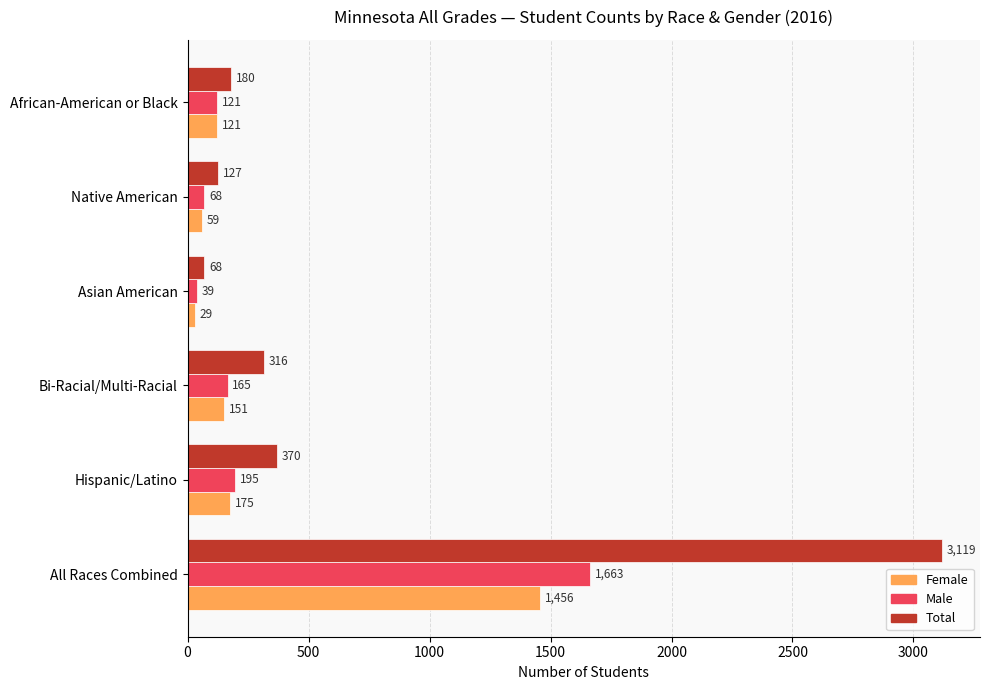

What is the smallest value displayed?

29